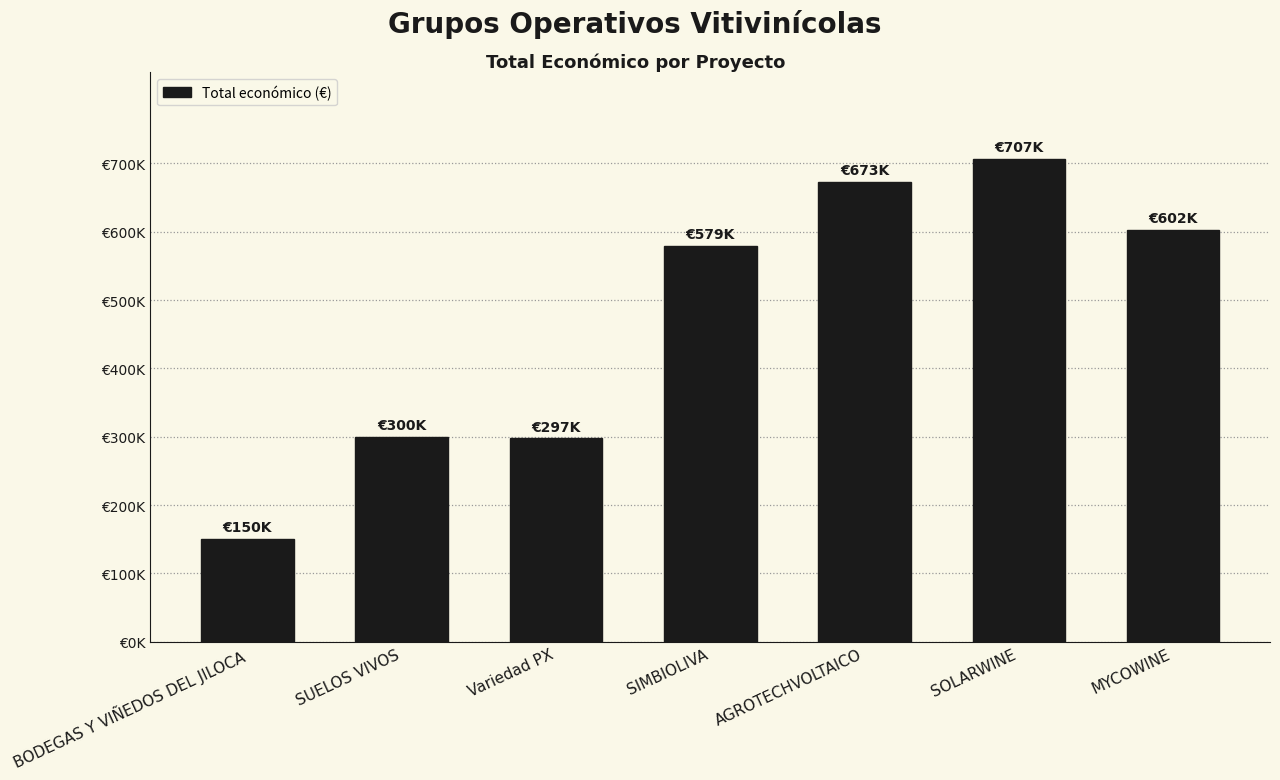

What position from the left is SUELOS VIVOS?

2